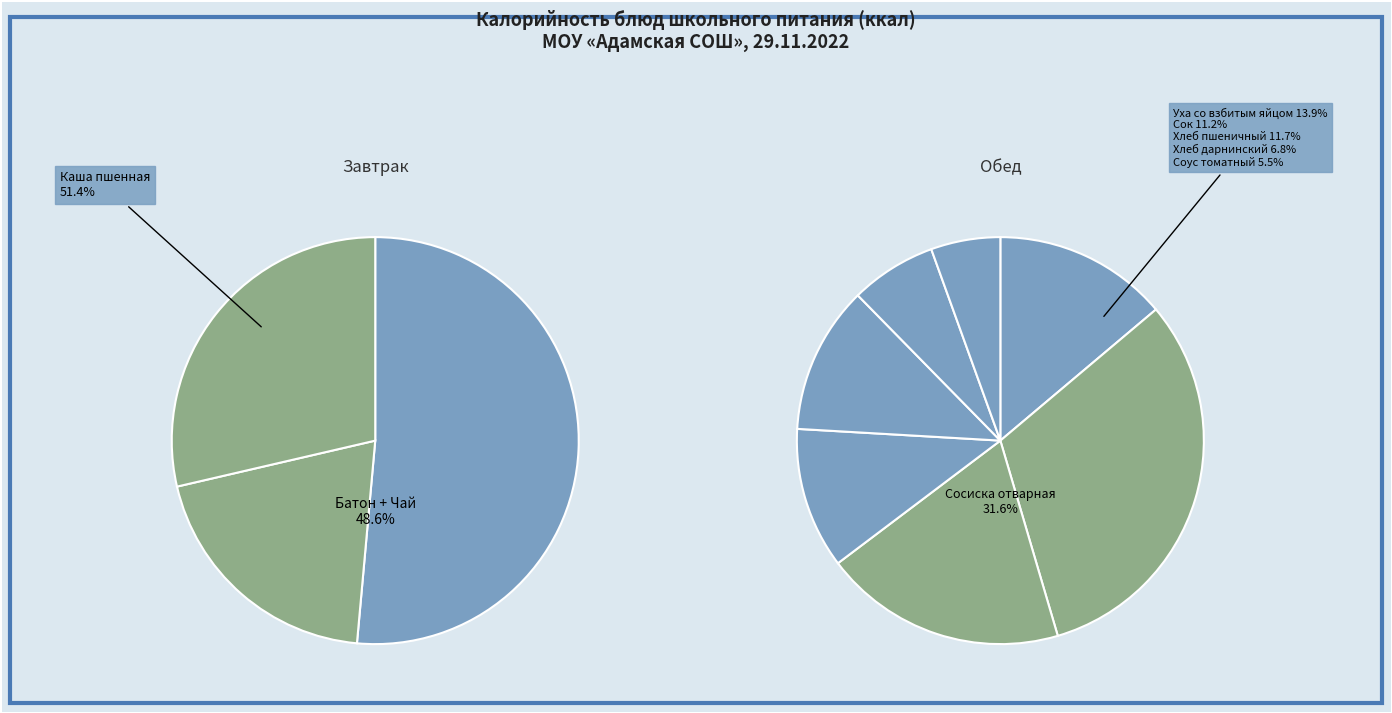

Is it true that Сок is 20% of the pie?

False